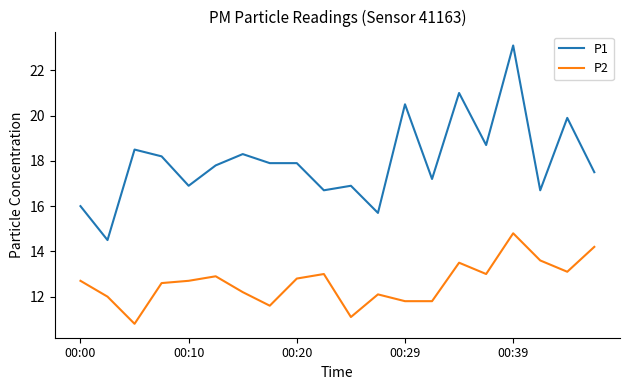

Reading left to right, extract all data points from this chart.

P1: 16.0	14.5	18.5	18.2	16.9	17.8	18.3	17.9	17.9	16.7	16.9	15.7	20.5	17.2	21.0	18.7	23.1	16.7	19.9	17.5
P2: 12.7	12.0	10.8	12.6	12.7	12.9	12.2	11.6	12.8	13.0	11.1	12.1	11.8	11.8	13.5	13.0	14.8	13.6	13.1	14.2